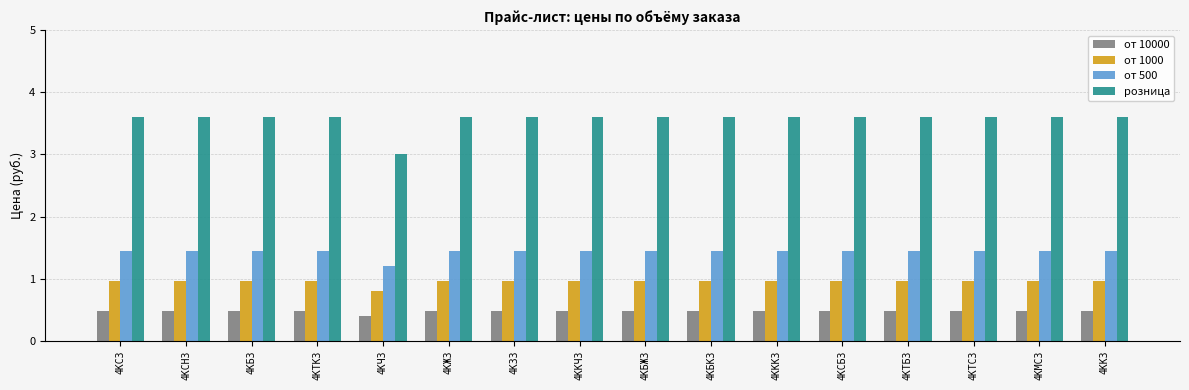

Reading left to right, transcribe all the data shown in this chart.

от 10000: 4КСЗ=0.5	4КСНЗ=0.5	4КБЗ=0.5	4КТКЗ=0.5	4КЧЗ=0.4	4КЖЗ=0.5	4КЗЗ=0.5	4ККЧЗ=0.5	4КБЖЗ=0.5	4КБКЗ=0.5	4КККЗ=0.5	4КСБЗ=0.5	4КТБЗ=0.5	4КТСЗ=0.5	4КМСЗ=0.5	4ККЗ=0.5
от 1000: 4КСЗ=1.0	4КСНЗ=1.0	4КБЗ=1.0	4КТКЗ=1.0	4КЧЗ=0.8	4КЖЗ=1.0	4КЗЗ=1.0	4ККЧЗ=1.0	4КБЖЗ=1.0	4КБКЗ=1.0	4КККЗ=1.0	4КСБЗ=1.0	4КТБЗ=1.0	4КТСЗ=1.0	4КМСЗ=1.0	4ККЗ=1.0
от 500: 4КСЗ=1.4	4КСНЗ=1.4	4КБЗ=1.4	4КТКЗ=1.4	4КЧЗ=1.2	4КЖЗ=1.4	4КЗЗ=1.4	4ККЧЗ=1.4	4КБЖЗ=1.4	4КБКЗ=1.4	4КККЗ=1.4	4КСБЗ=1.4	4КТБЗ=1.4	4КТСЗ=1.4	4КМСЗ=1.4	4ККЗ=1.4
розница: 4КСЗ=3.6	4КСНЗ=3.6	4КБЗ=3.6	4КТКЗ=3.6	4КЧЗ=3.0	4КЖЗ=3.6	4КЗЗ=3.6	4ККЧЗ=3.6	4КБЖЗ=3.6	4КБКЗ=3.6	4КККЗ=3.6	4КСБЗ=3.6	4КТБЗ=3.6	4КТСЗ=3.6	4КМСЗ=3.6	4ККЗ=3.6